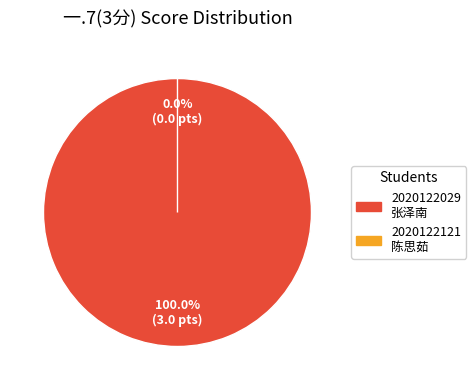

Is there any slice that represents more than half of the pie?

Yes